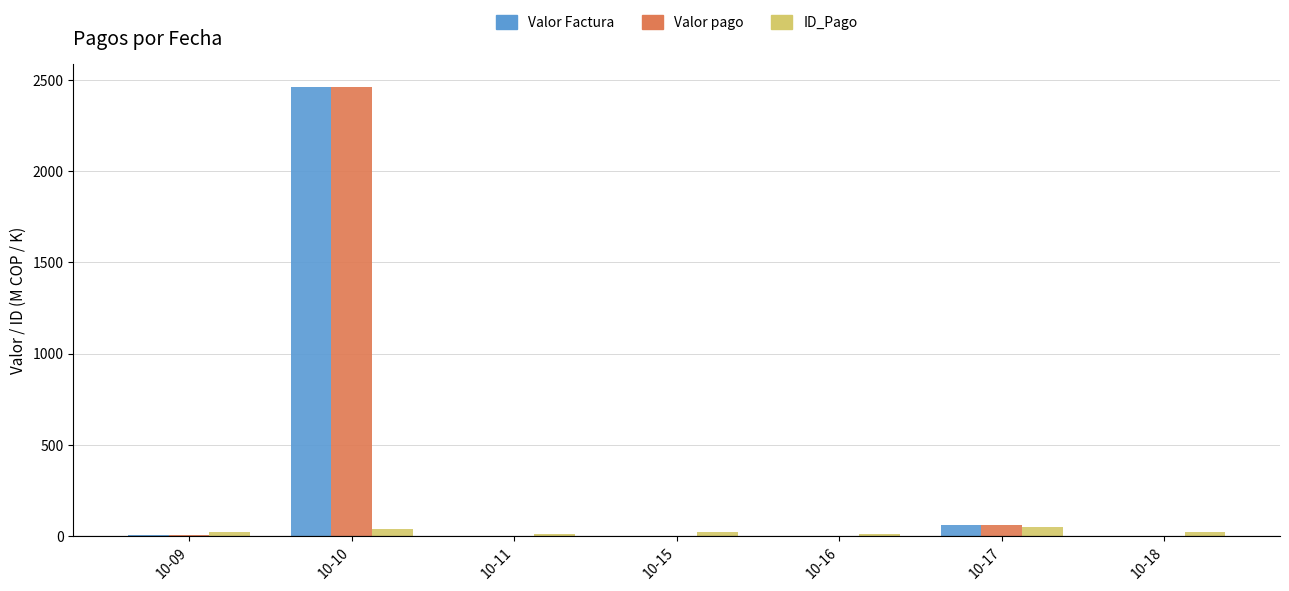

At which label does Valor Factura first exceed 3?

10-09